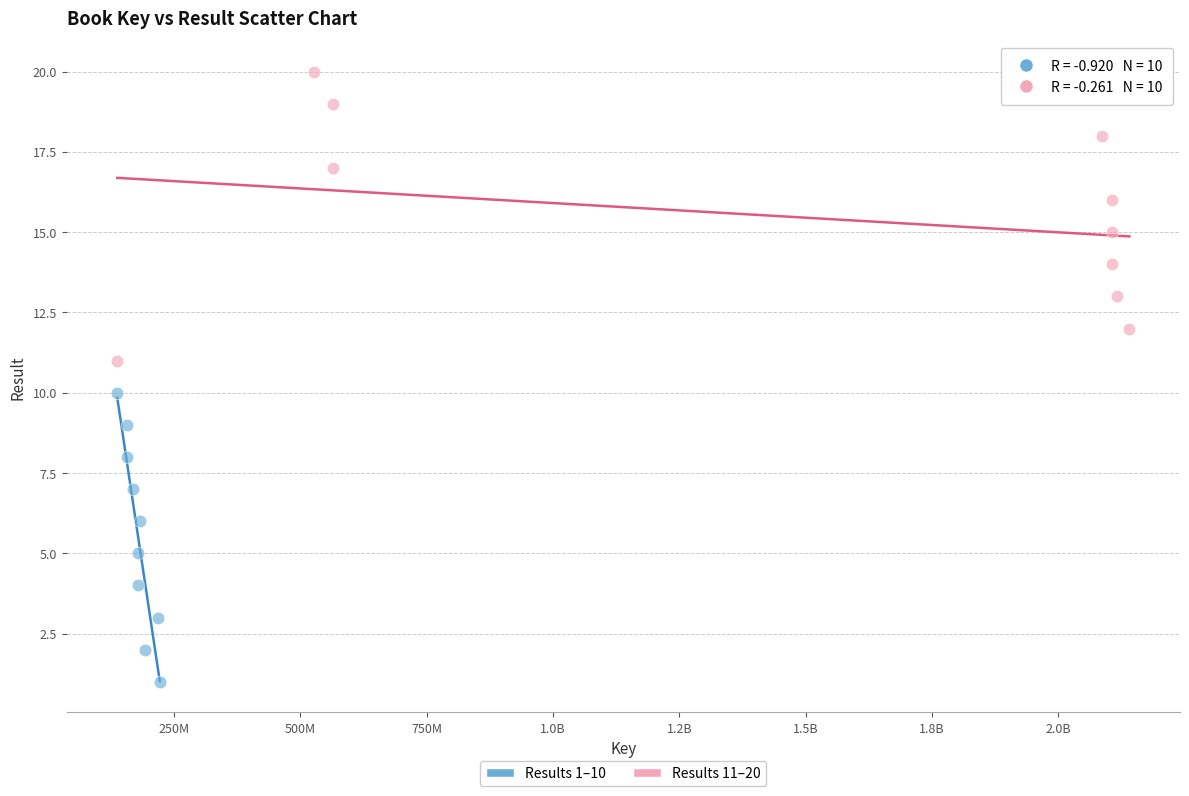

Which series reaches the minimum Y coordinate?

Results 1–10